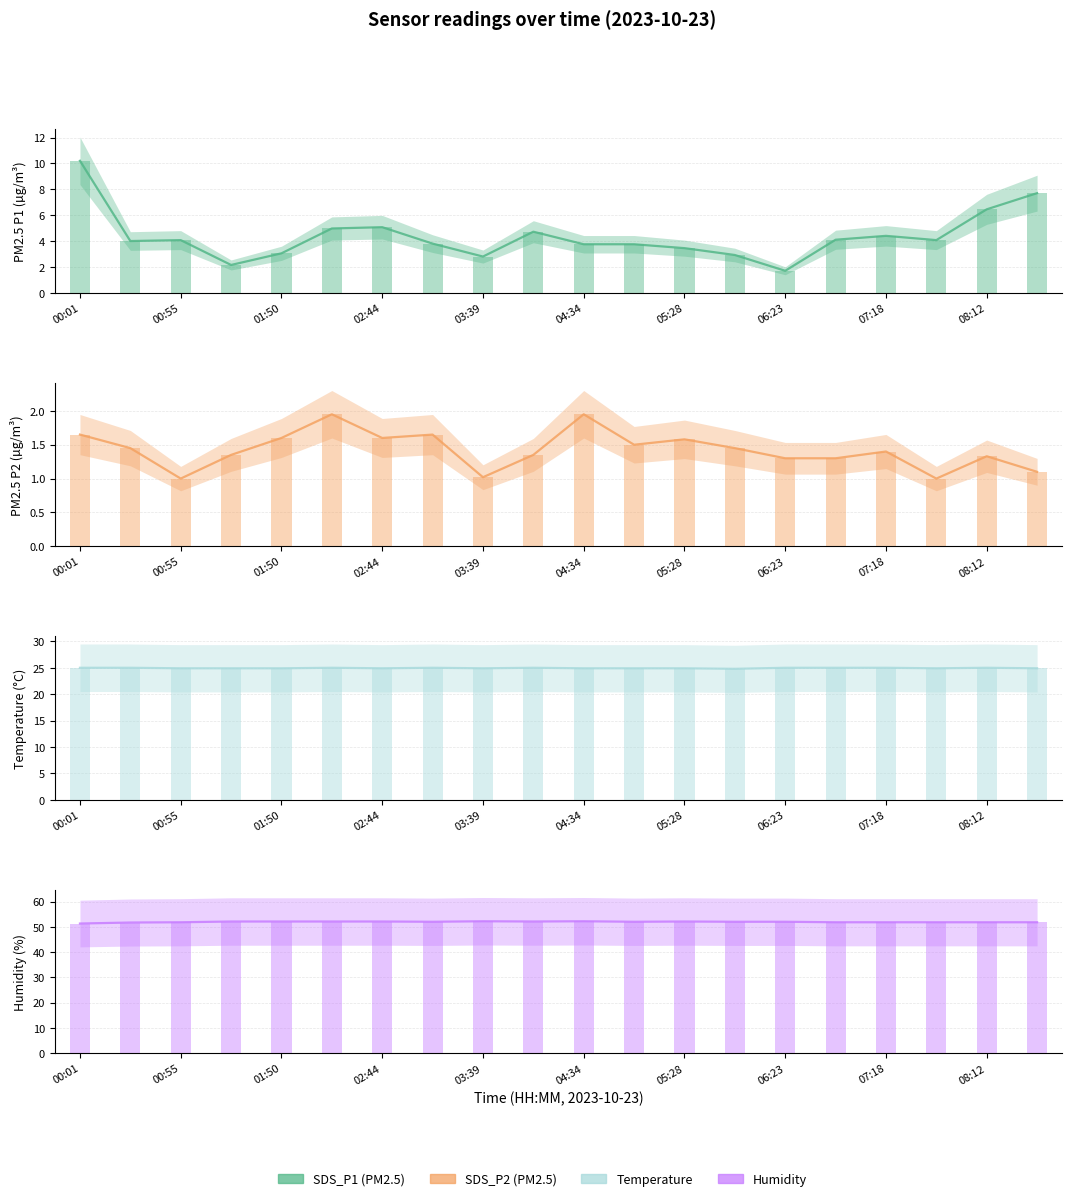

Reading left to right, list all the values displayed in this chart.

SDS_P1: 00:01=10.2	00:28=4.0	00:55=4.1	01:22=2.1	01:50=3.0	02:17=5.0	02:44=5.1	03:12=3.8	03:39=2.8	04:06=4.7	04:34=3.8	05:01=3.8	05:28=3.5	05:56=2.9	06:23=1.7	06:50=4.1	07:18=4.4	07:45=4.1	08:12=6.5	08:40=7.7
SDS_P2: 00:01=1.6	00:28=1.4	00:55=1.0	01:22=1.4	01:50=1.6	02:17=1.9	02:44=1.6	03:12=1.6	03:39=1.0	04:06=1.4	04:34=1.9	05:01=1.5	05:28=1.6	05:56=1.4	06:23=1.3	06:50=1.3	07:18=1.4	07:45=1.0	08:12=1.3	08:40=1.1
Temp: 00:01=25.0	00:28=25.0	00:55=24.9	01:22=24.9	01:50=24.9	02:17=25.0	02:44=24.9	03:12=25.0	03:39=24.9	04:06=25.0	04:34=24.9	05:01=24.9	05:28=24.9	05:56=24.8	06:23=25.0	06:50=25.0	07:18=25.0	07:45=24.9	08:12=25.0	08:40=24.9
Humidity: 00:01=51.3	00:28=51.7	00:55=51.8	01:22=52.1	01:50=52.1	02:17=52.1	02:44=52.1	03:12=52.0	03:39=52.2	04:06=52.1	04:34=52.2	05:01=52.0	05:28=52.1	05:56=52.0	06:23=52.0	06:50=51.8	07:18=51.8	07:45=51.8	08:12=51.8	08:40=51.8